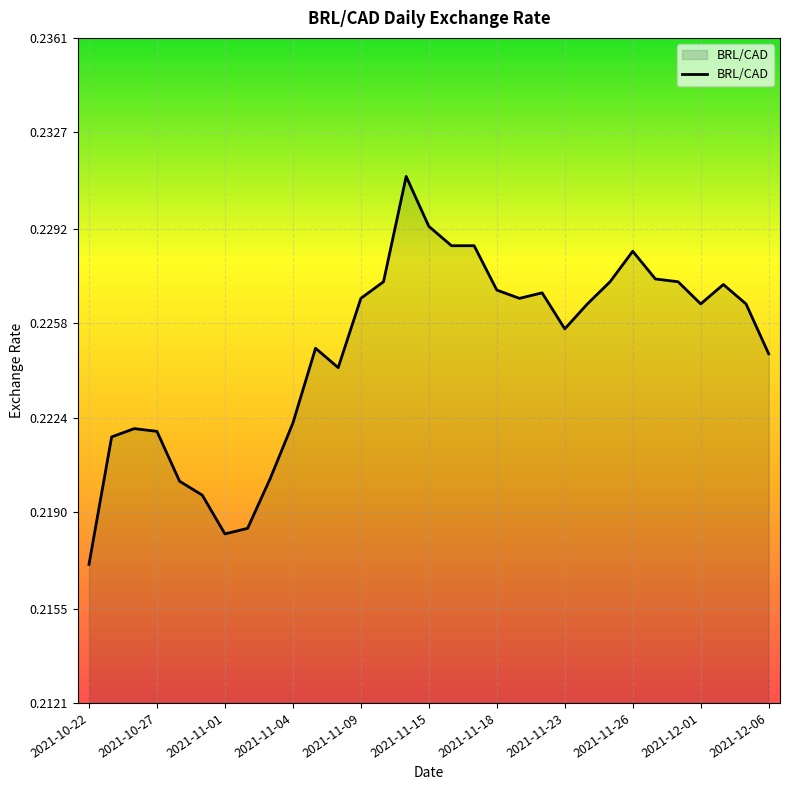

What is the greatest value displayed?

0.2